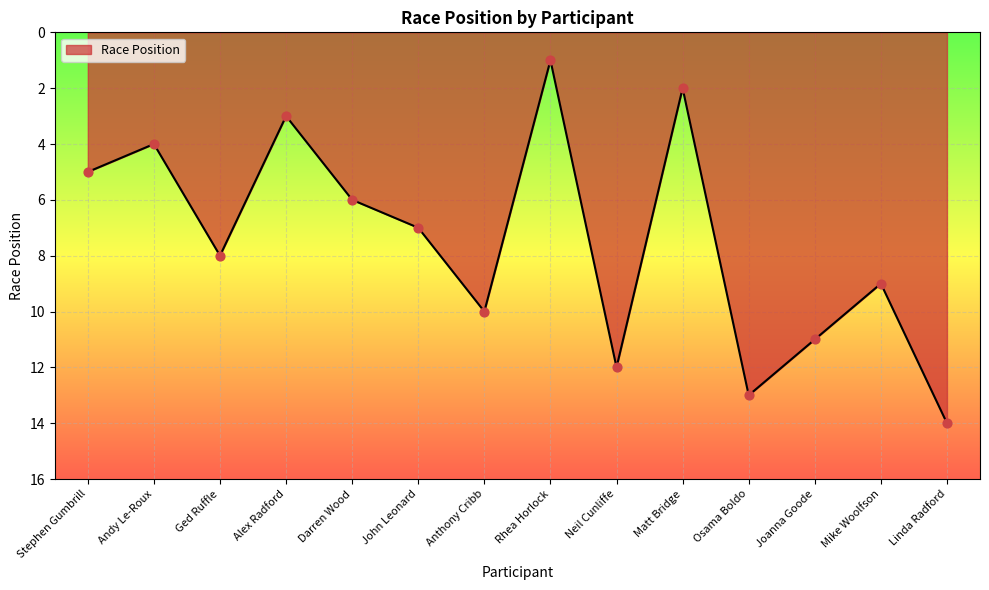

What is the ratio of the value at Ged Ruffle to the value at Mike Woolfson?

0.9